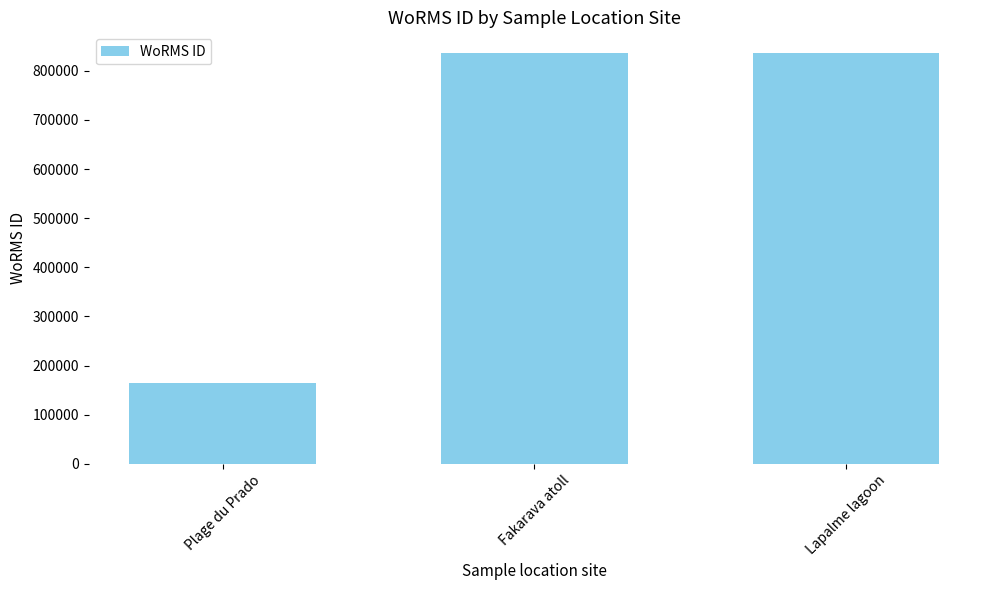

What is the change in value from Plage du Prado to Lapalme lagoon?

+672599